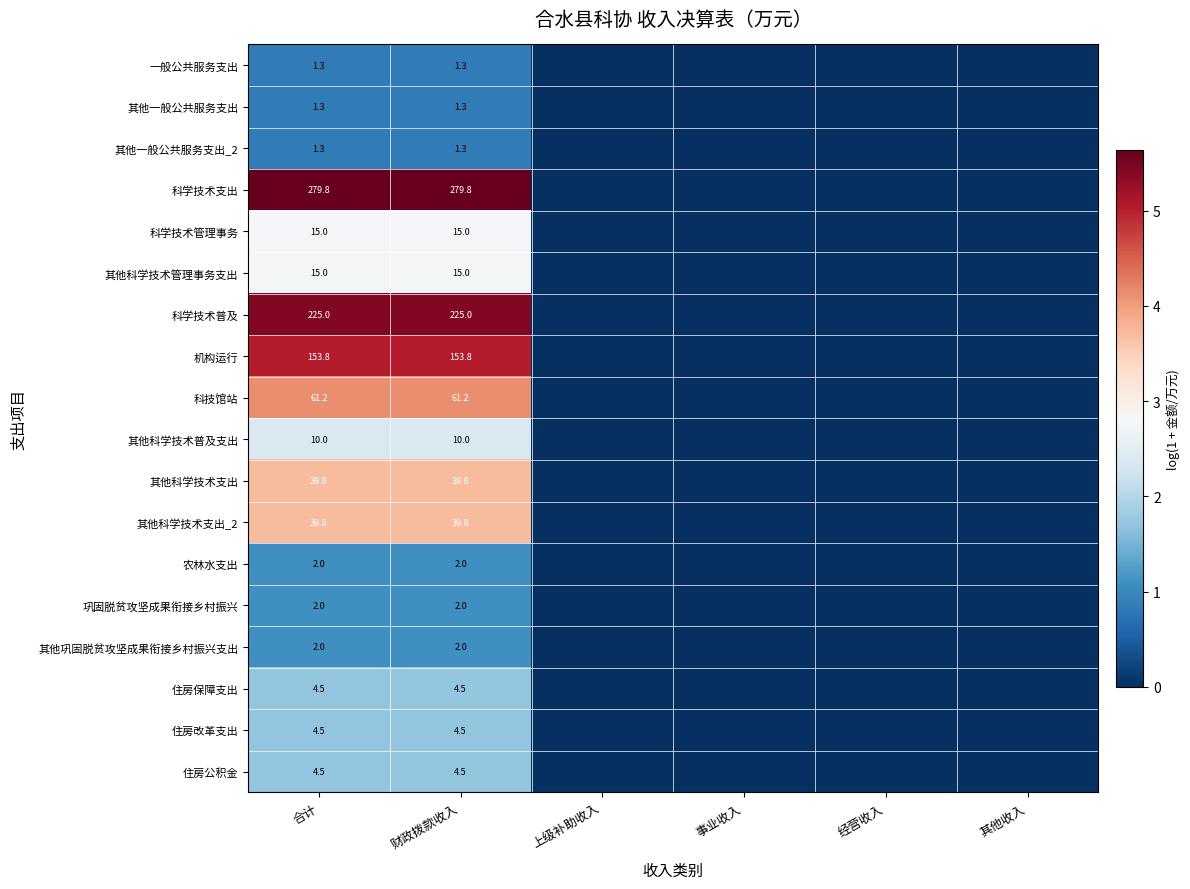

At which category is the sum across all series the highest?

合计